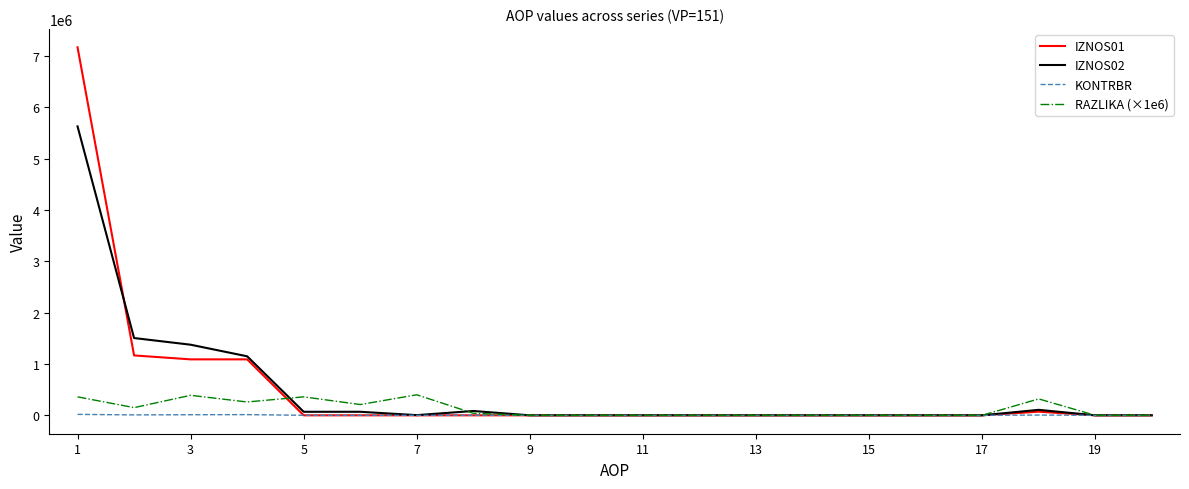

What is the greatest value displayed?

7172763.0